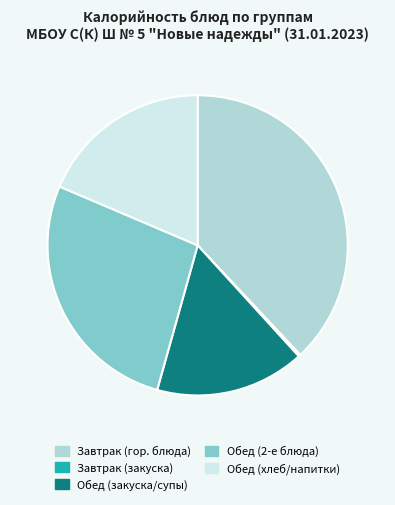

True or false: Завтрак (гор. блюда) accounts for 38% of the total.

True